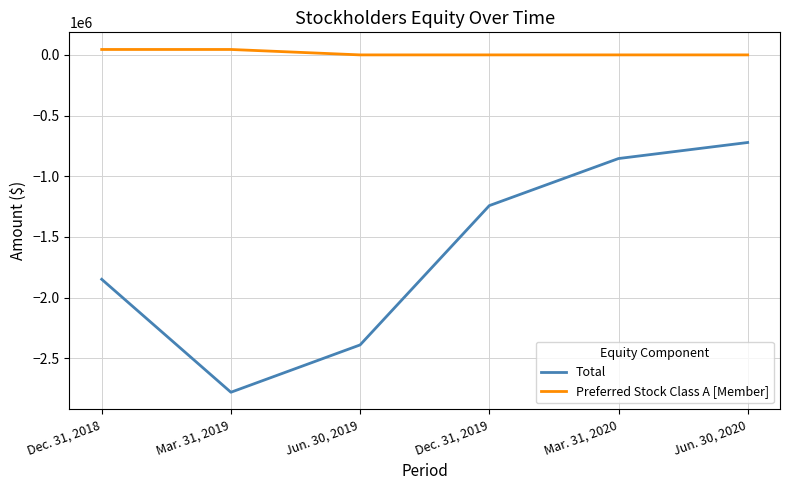

Which series has the largest total across all categories?

Preferred Stock Class A [Member]